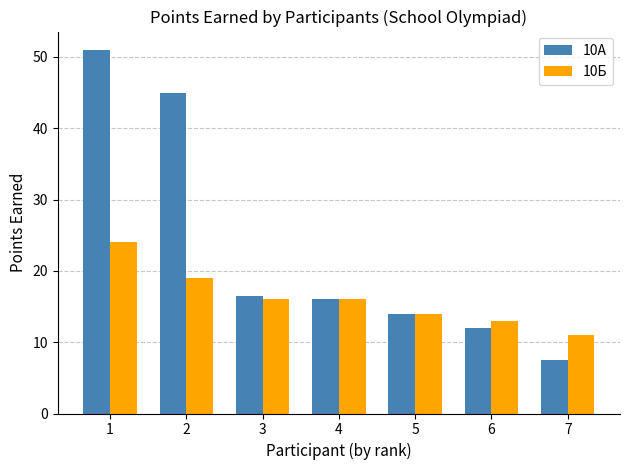

What is the difference between the 10Б values at 4 and 5?

2.0